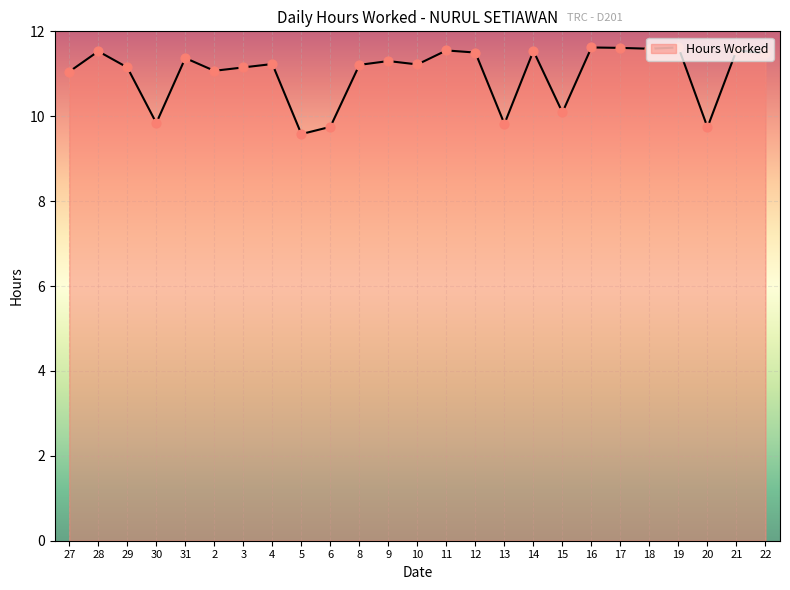

What is the change in value from 31 to 14?

+0.2